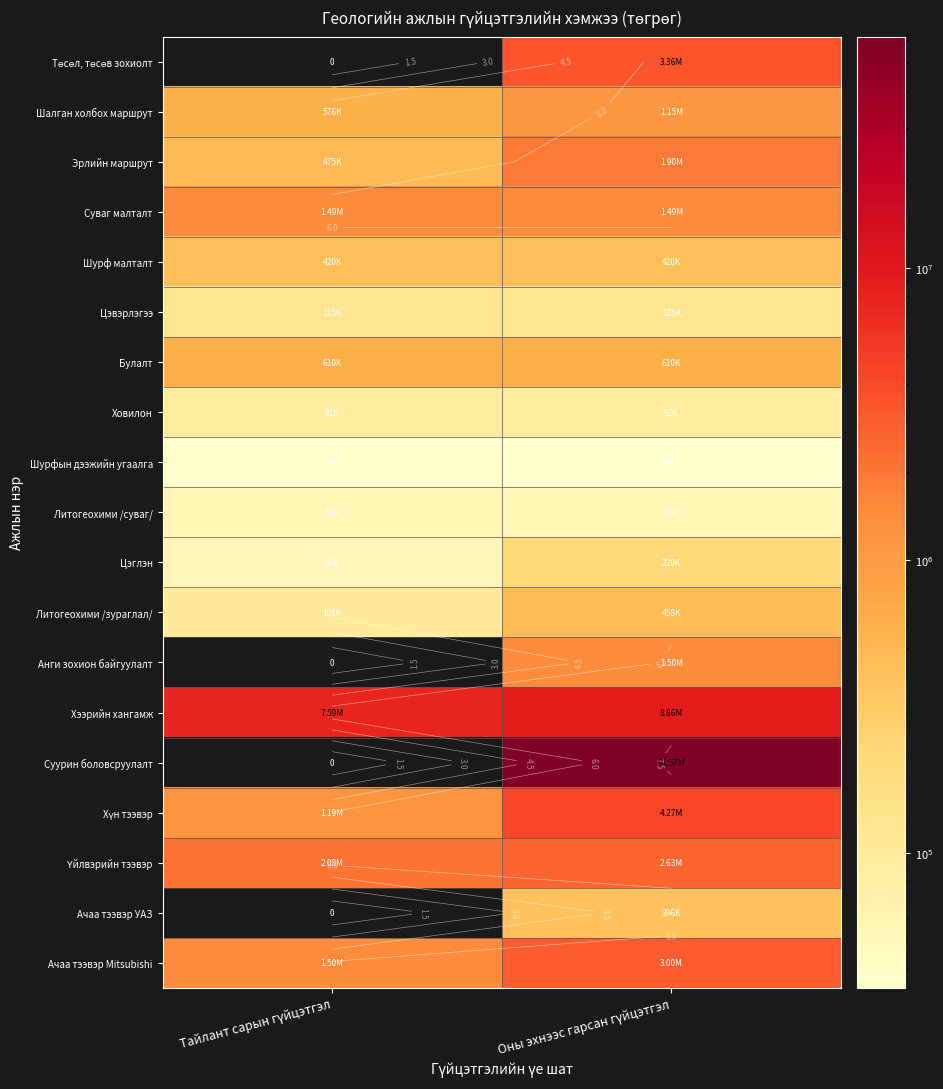

What is the sum of all Литогеохими /зураглал/ values?

558600